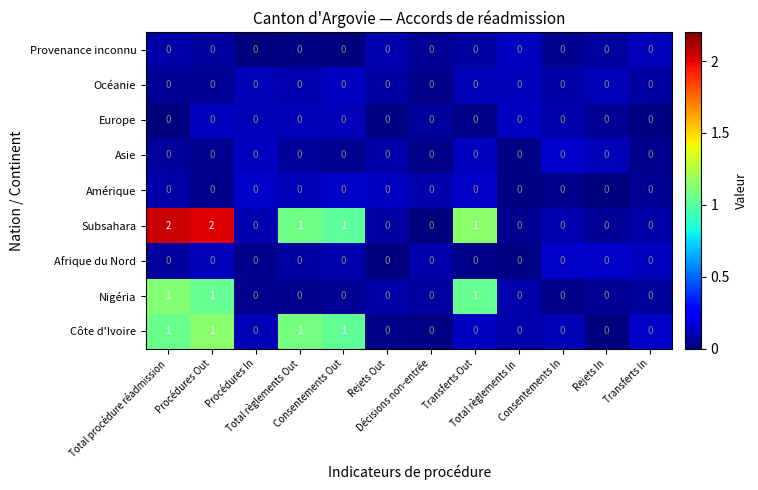

Which series has the largest total across all categories?

Subsahara